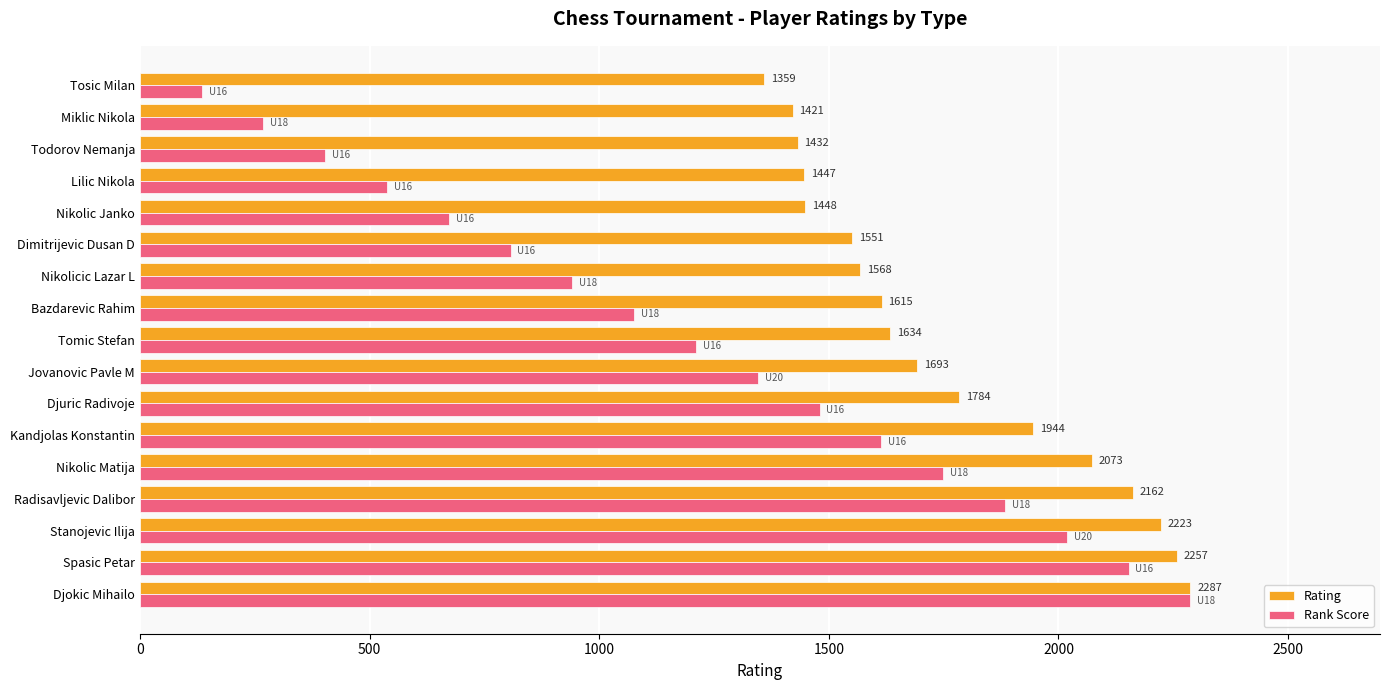

What is the sum of all Rank Score values?

20583.0